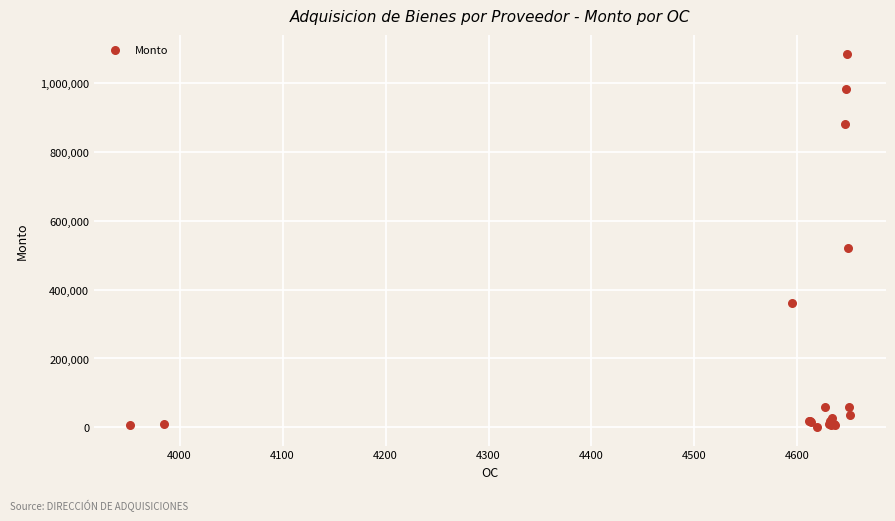

What Y value in the scatter plot is closest to 543926?

521539.2